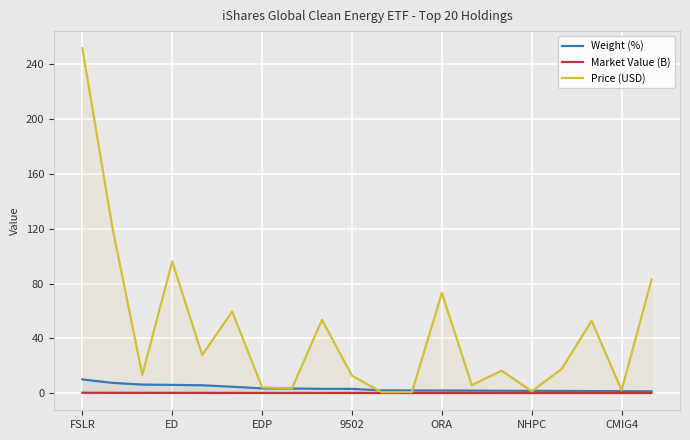

What is the difference between the maximum and minimum values in the Weight (%) series?

8.7